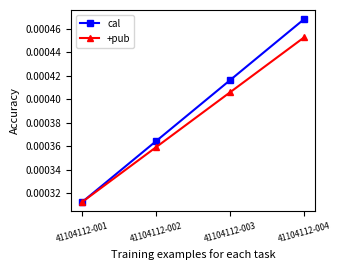

List the labels in order of +pub value, smallest first.

41104112-001, 41104112-002, 41104112-003, 41104112-004